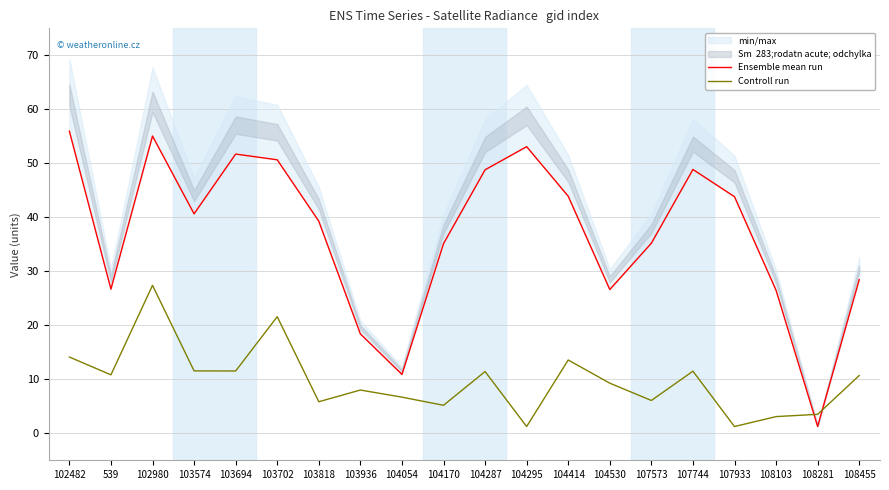

Reading right to left, what are all the values shown in this chart?

Ensemble mean run: 28.5	1.3	26.5	43.8	48.9	35.2	26.6	43.9	53.1	48.8	35.1	10.9	18.4	39.3	50.7	51.7	40.6	55.1	26.7	56.0
Controll run: 10.7	3.5	3.1	1.3	11.5	6.1	9.3	13.6	1.3	11.4	5.2	6.7	8.0	5.8	21.6	11.5	11.6	27.4	10.8	14.1